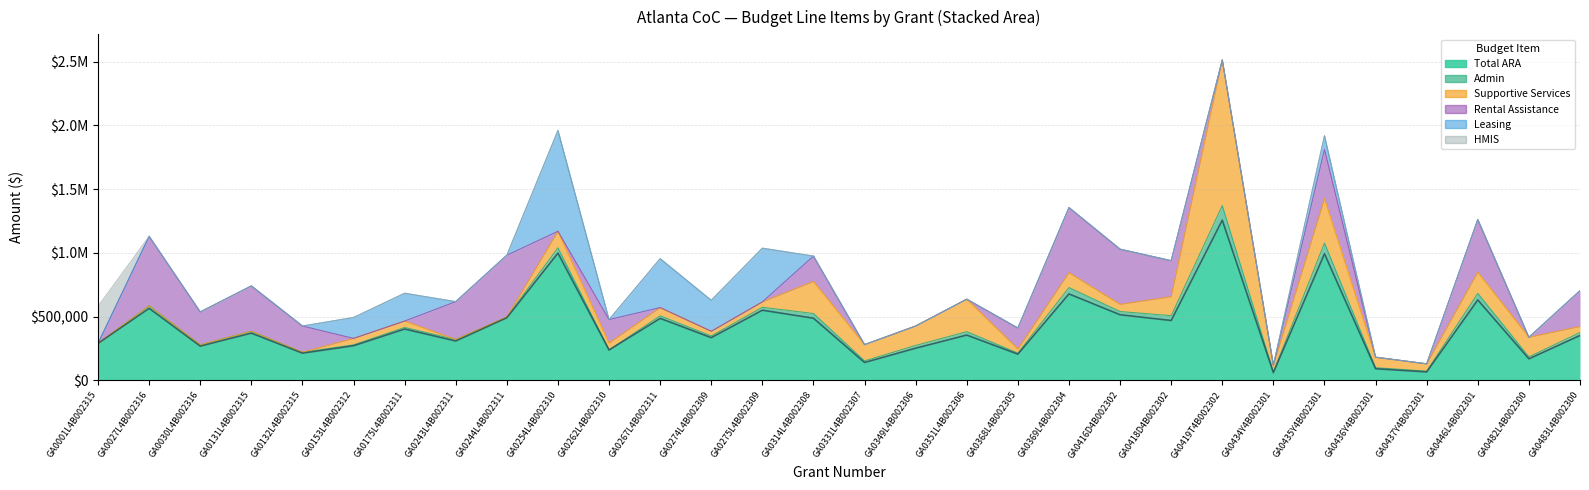

How many interior local valleys does the Admin series have?

11